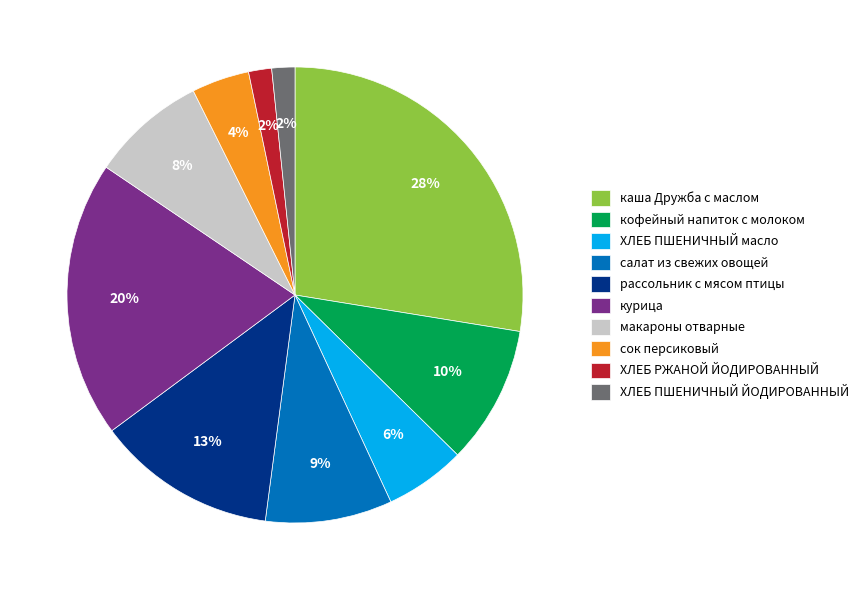

How many slices are in this pie chart?

10